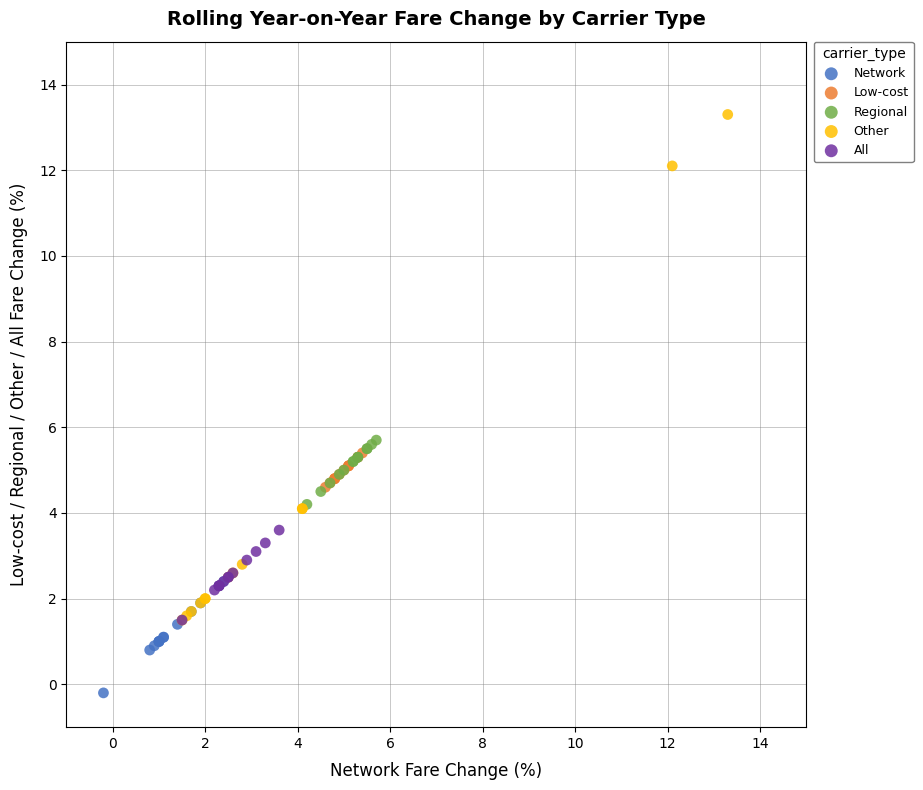

Which series reaches the maximum Y coordinate?

Other